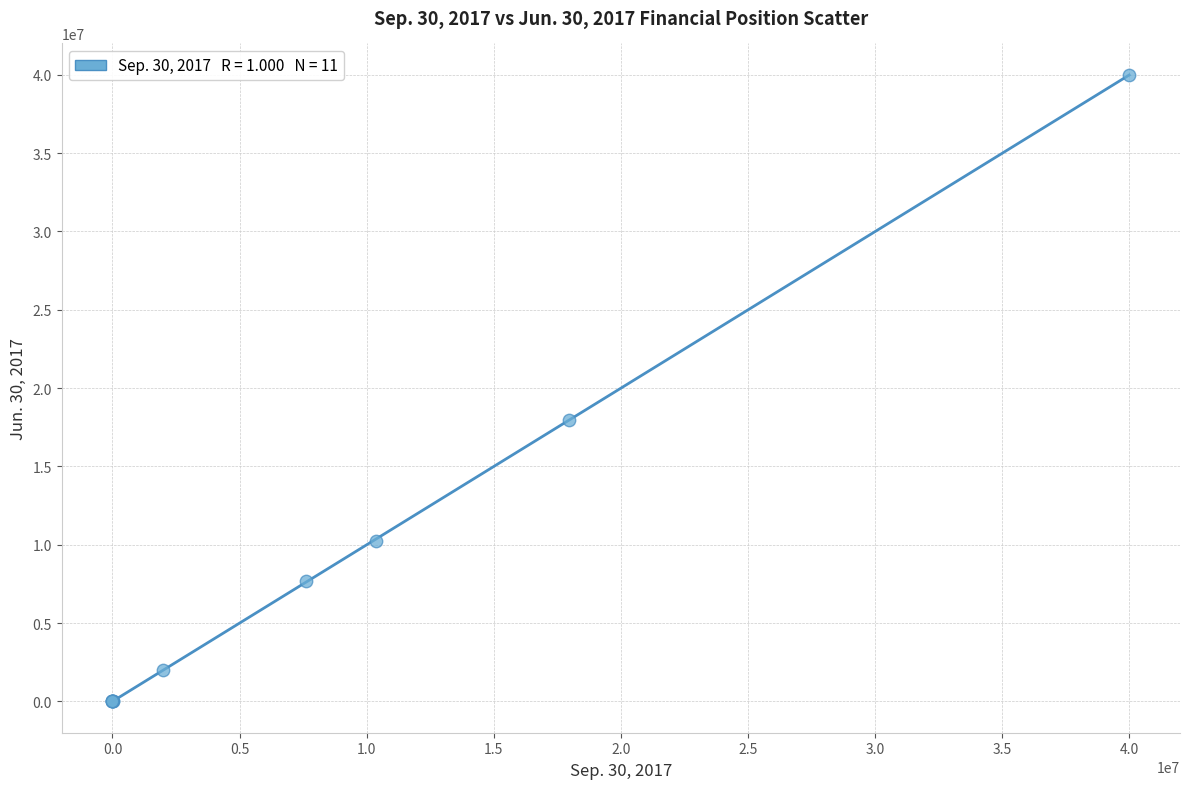

What Y value in the scatter plot is closest to 20000000?

17949365.0